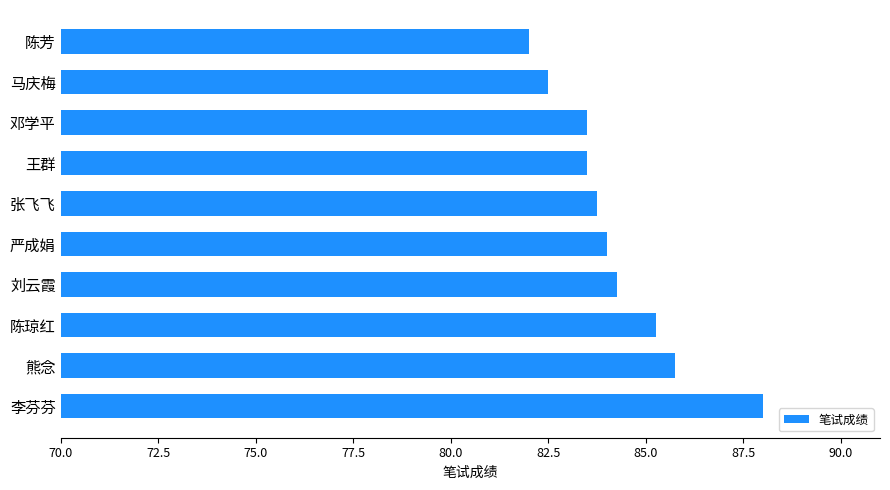

Read the value at 张飞飞.

83.8